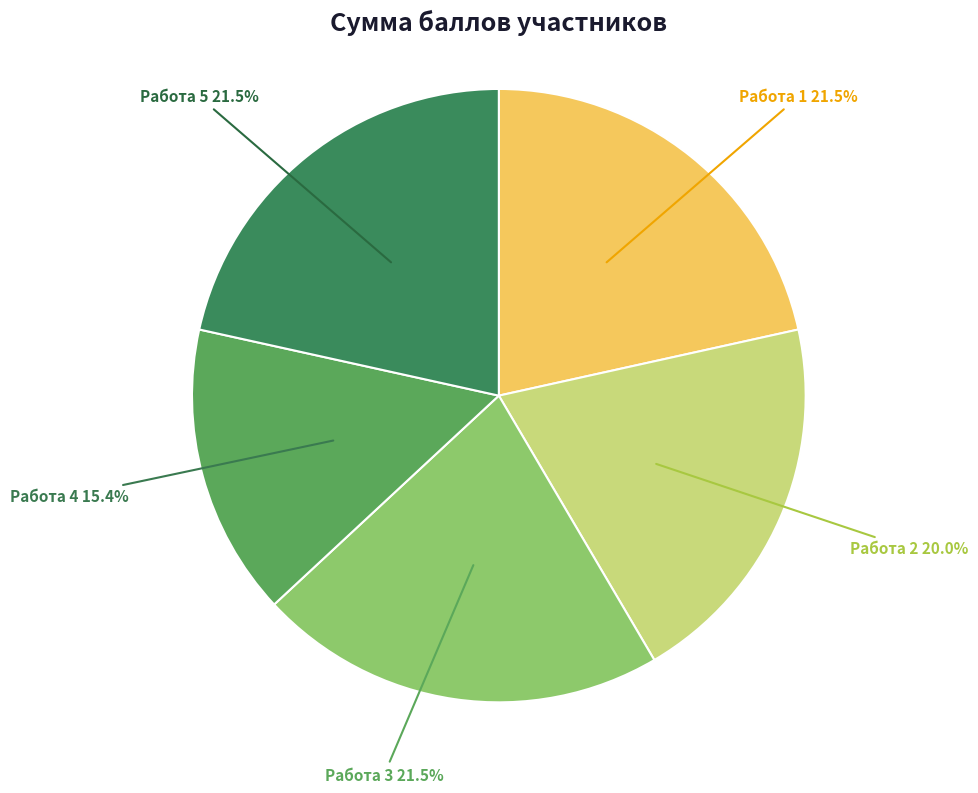

Is there a majority slice in this chart?

No